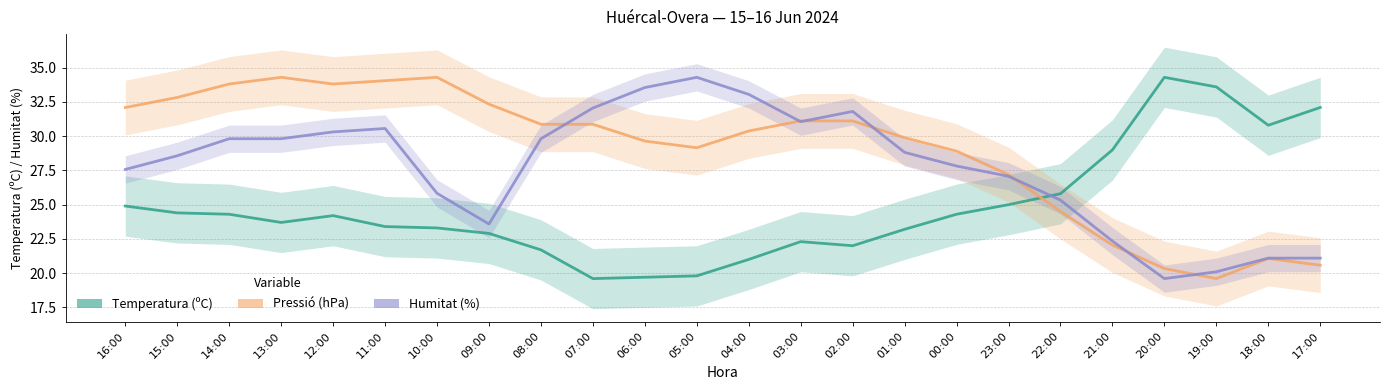

What is the label of the 13th point from the right?

05:00